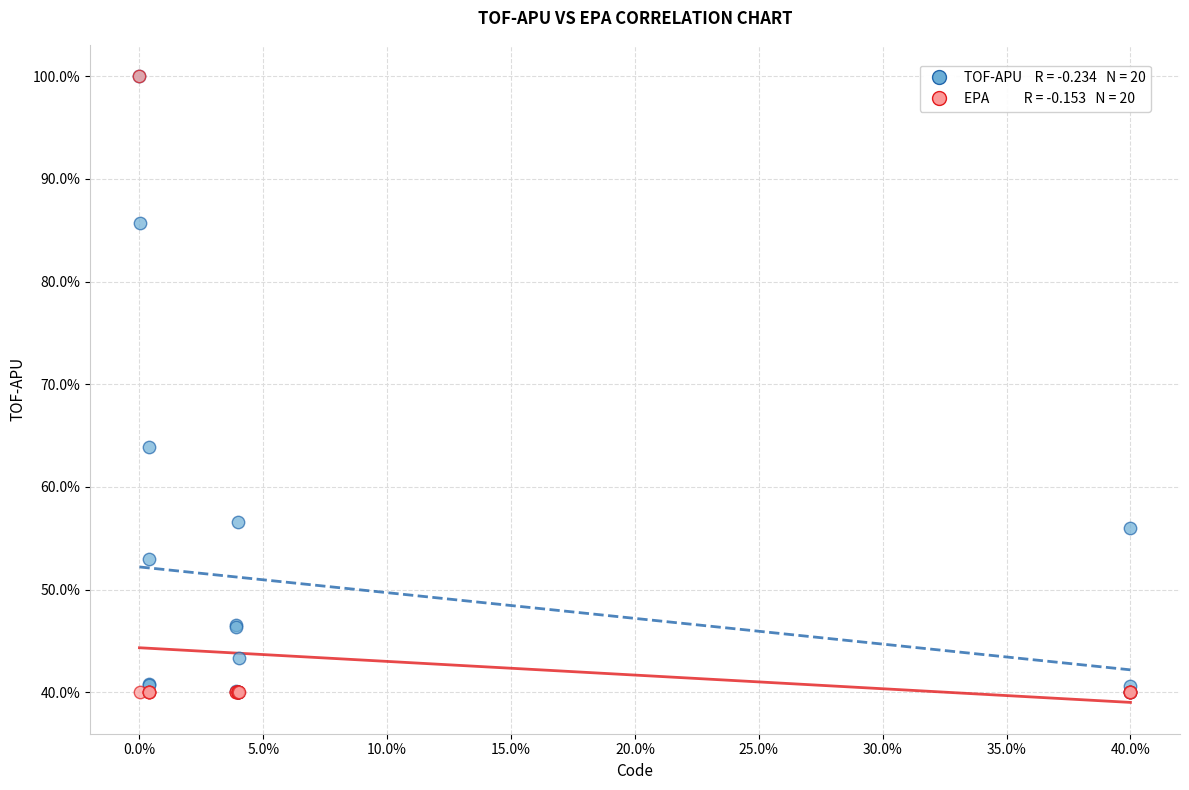

Across all series, what Y value is closest to 70?

63.9